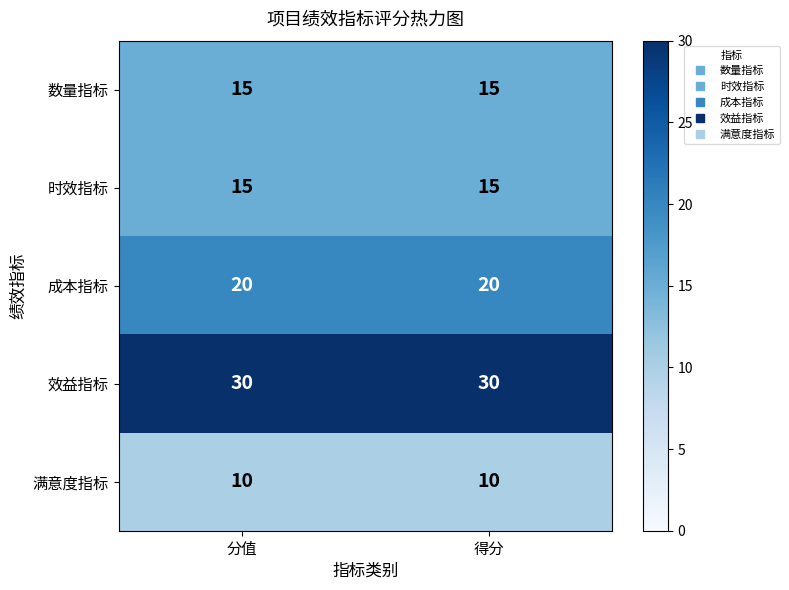

What is the difference between the highest and lowest values at 得分?

20